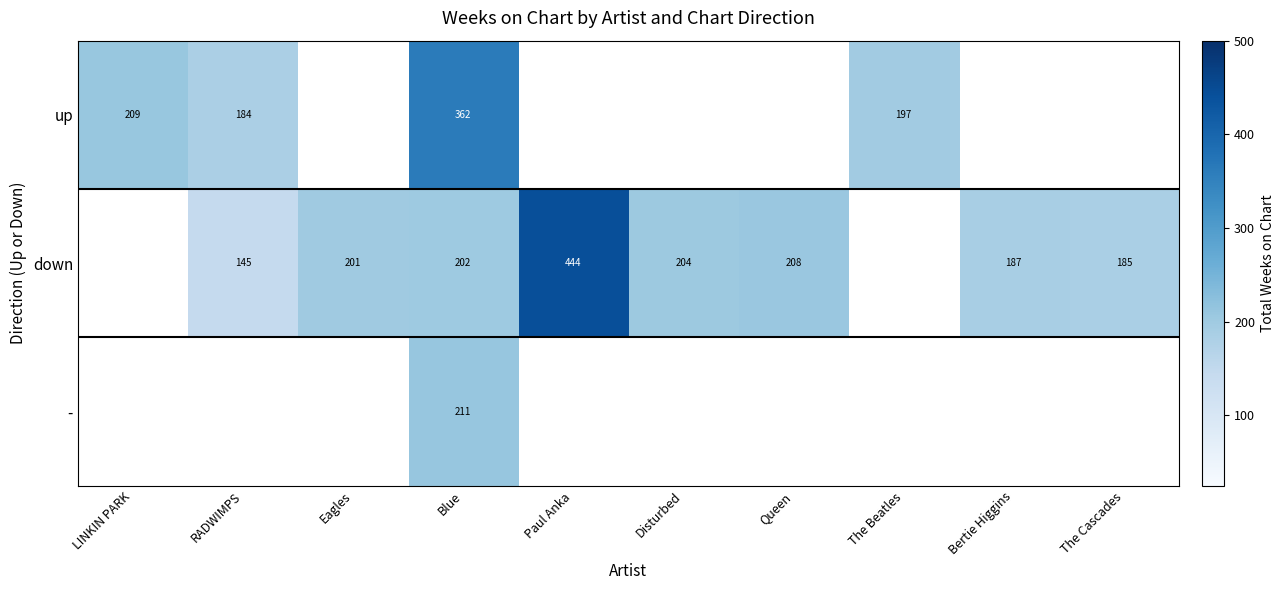

What is the spread (max minus min) of values at Blue?

160